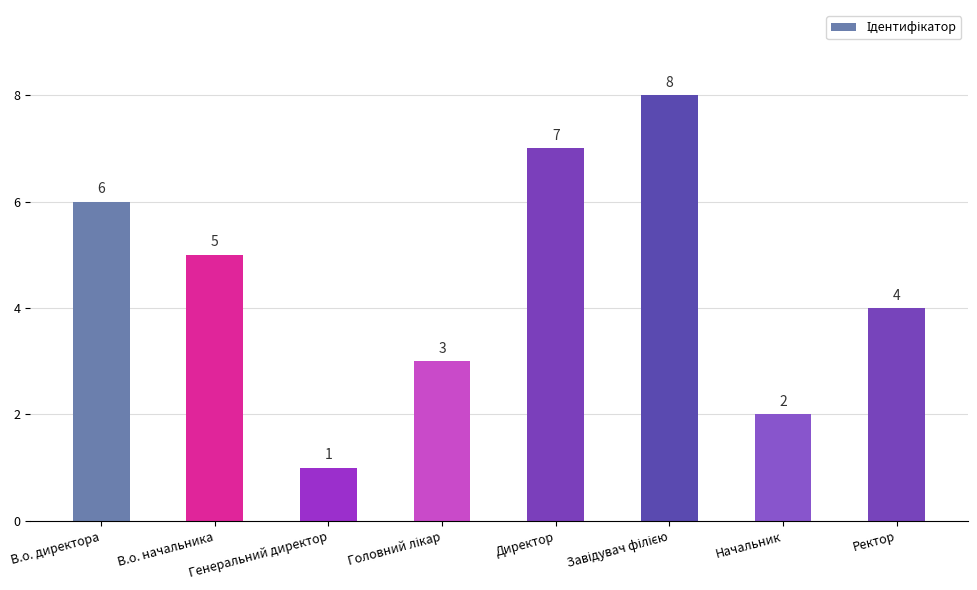

What position from the left is Директор?

5